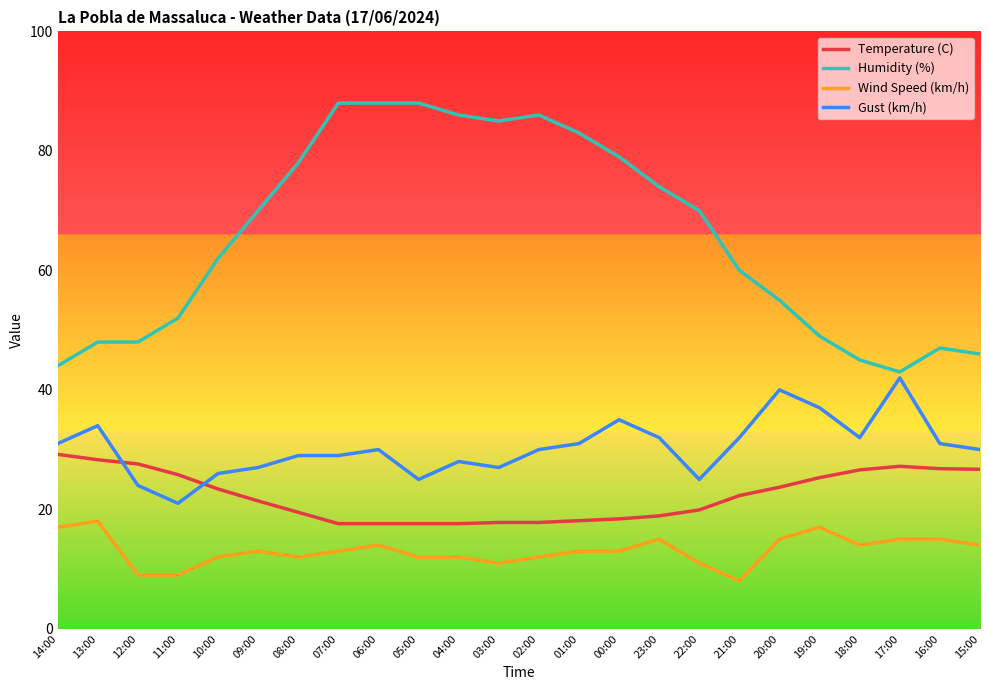

Which series has the largest total across all categories?

Humidity (%)